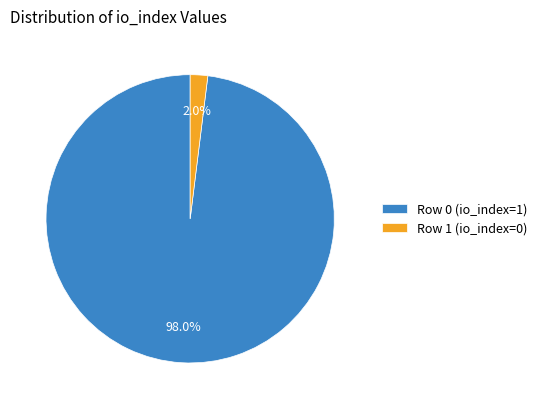

What portion of the pie excludes Row 1 (io_index=0)?

98.0%